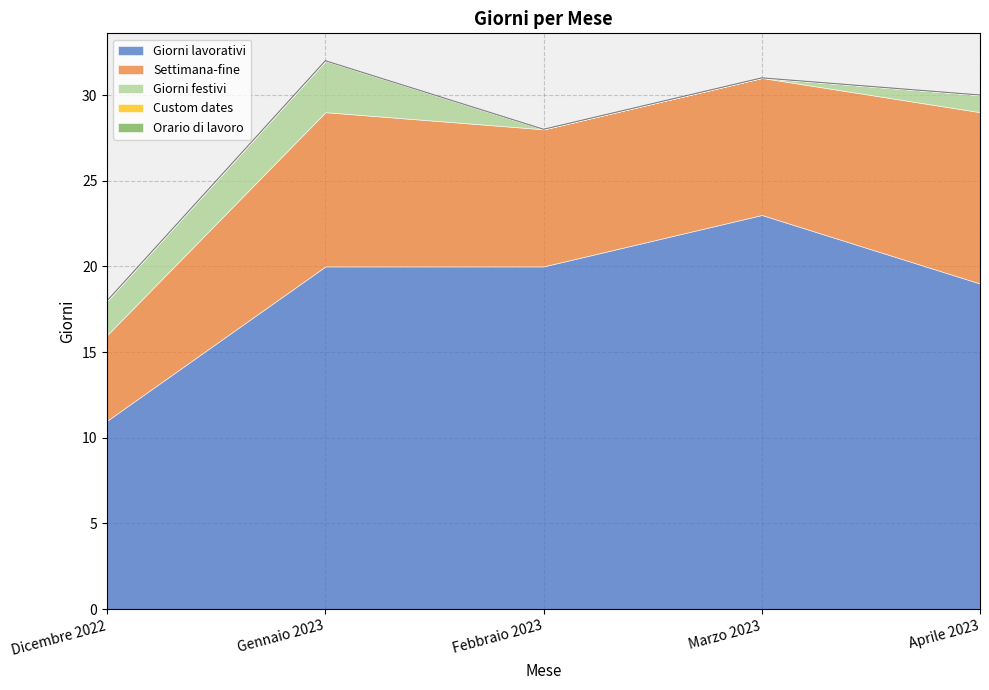

What is the spread (max minus min) of values at Aprile 2023?

19